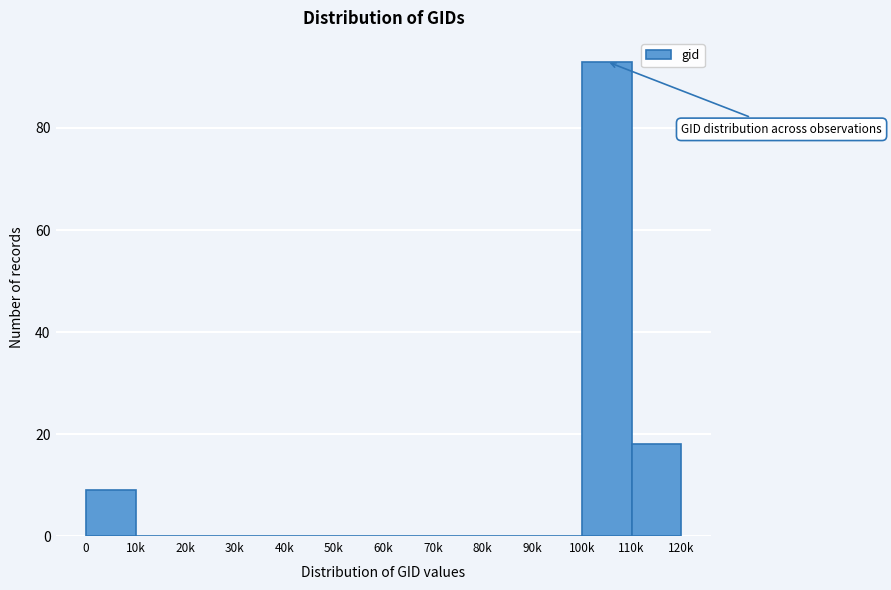

What is the sum of all values?

120